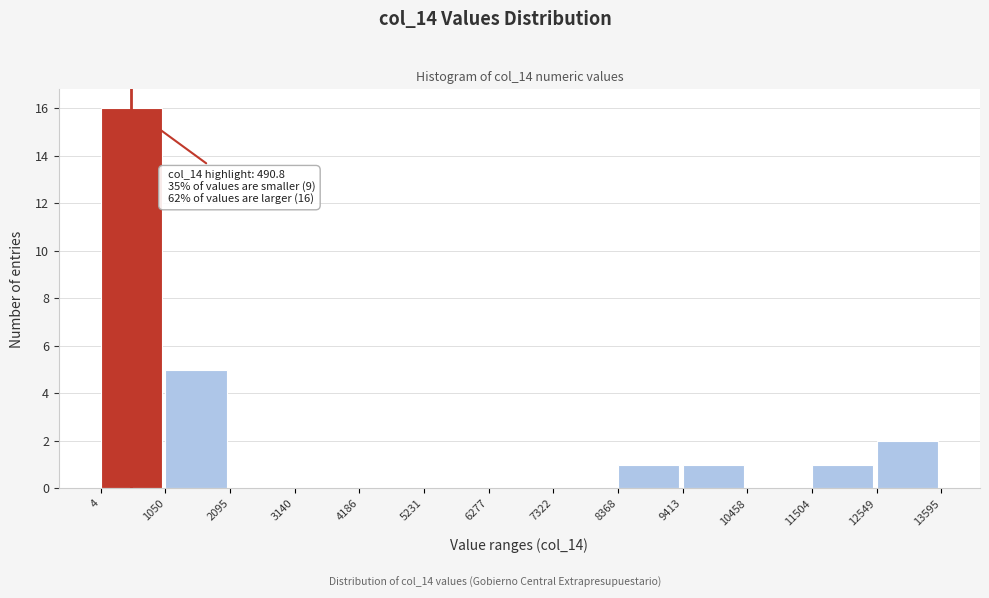

Over which range of the x-axis is the bar tallest?

4 to 1050